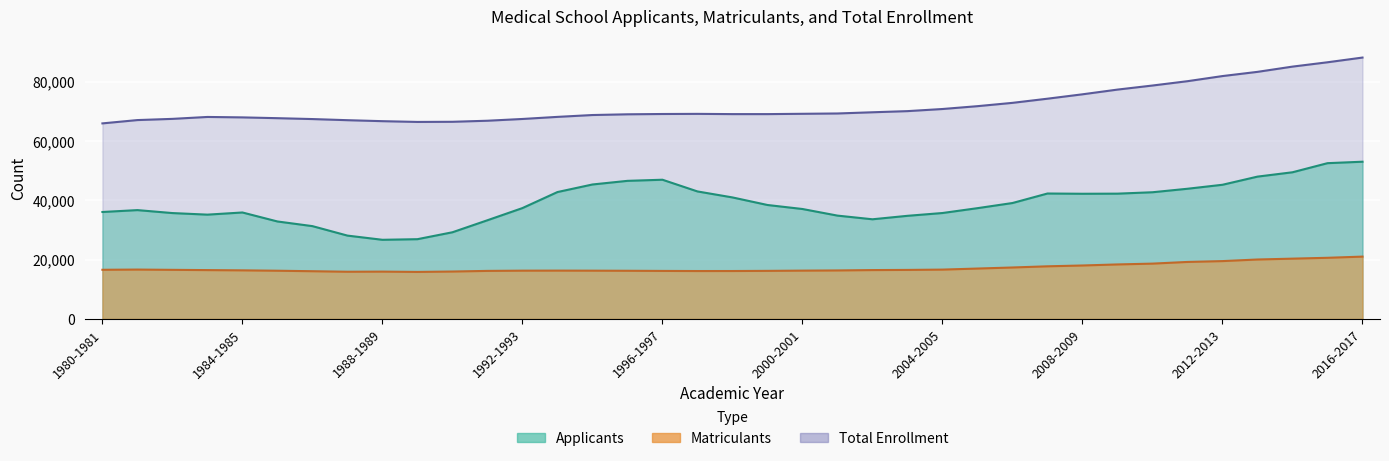

The Applicants series shows 42231 at 2008-2009. True or false?

True